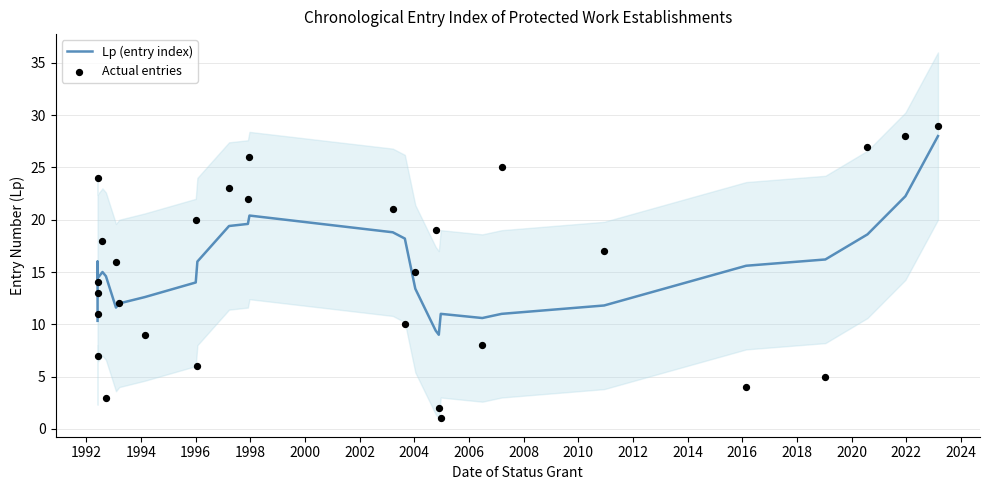

At how many categories does at least one series exceed 6?

29